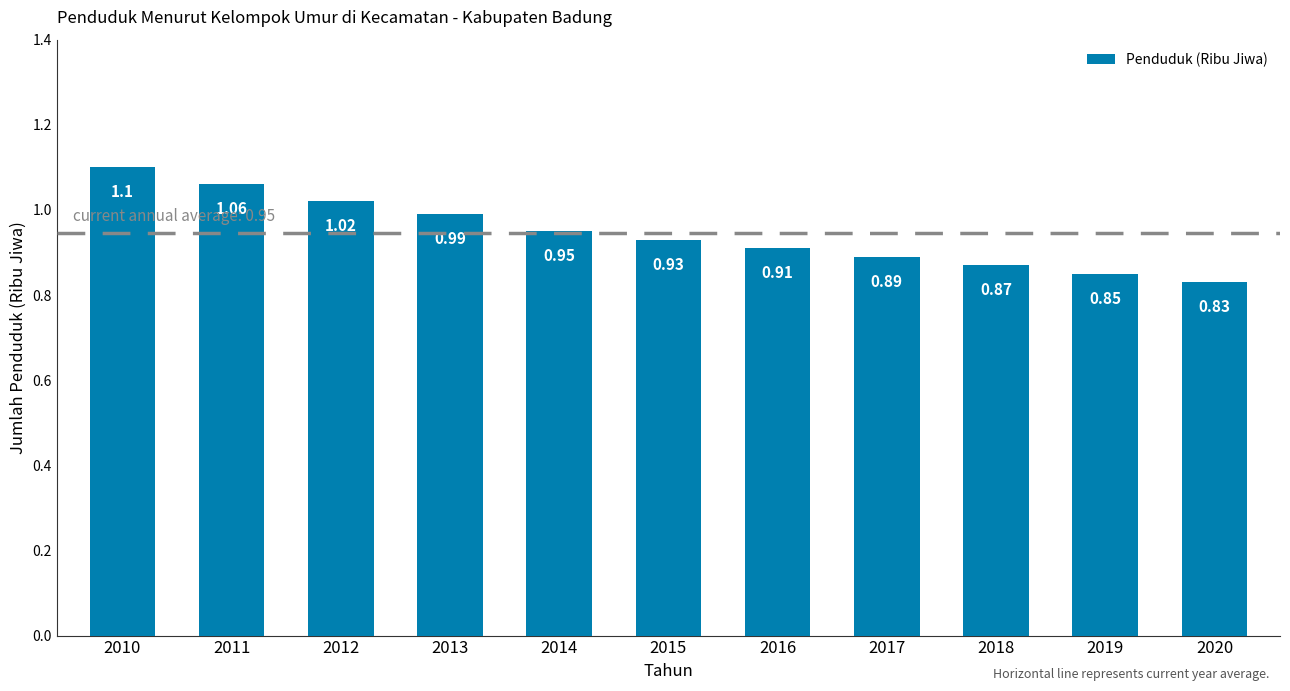

List the labels in order of value, largest first.

2010, 2011, 2012, 2013, 2014, 2015, 2016, 2017, 2018, 2019, 2020